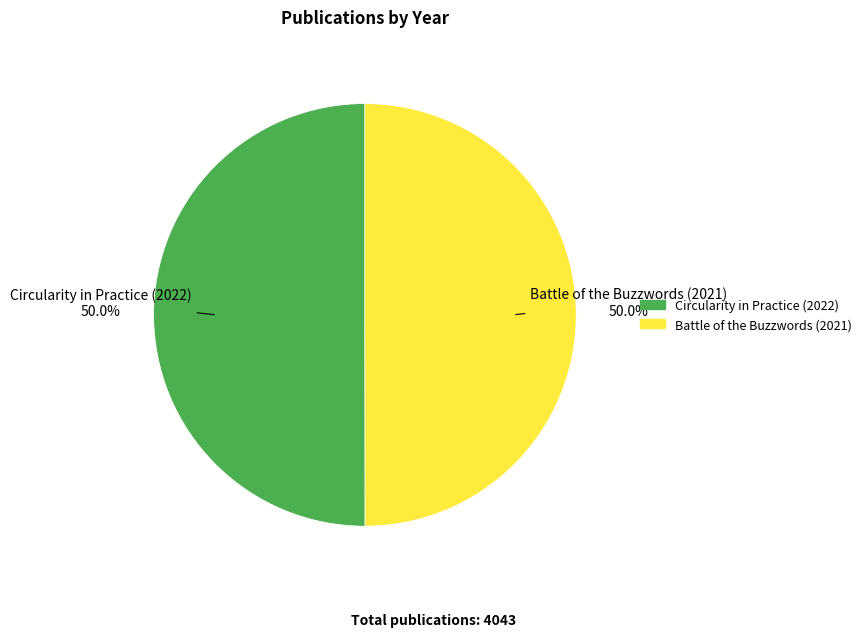

What percentage is NOT represented by Circularity in Practice (2022)?

50.0%